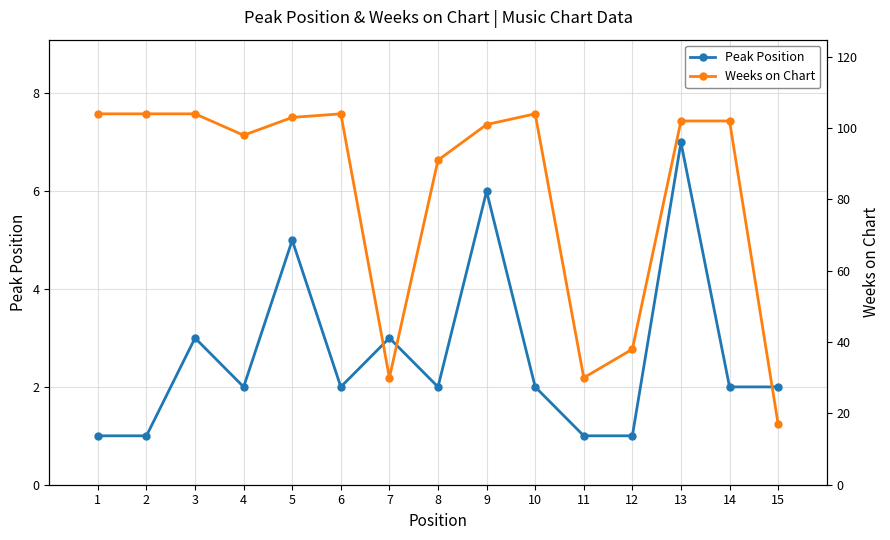

Where is the first local maximum for Weeks on Chart?

6